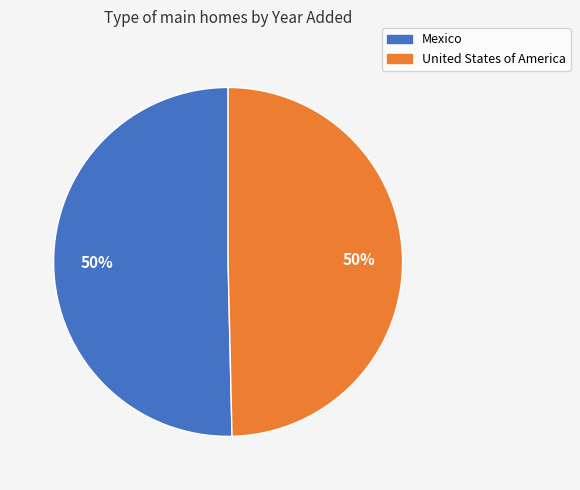

What is the ratio of the value at Mexico to the value at United States of America?

1.0